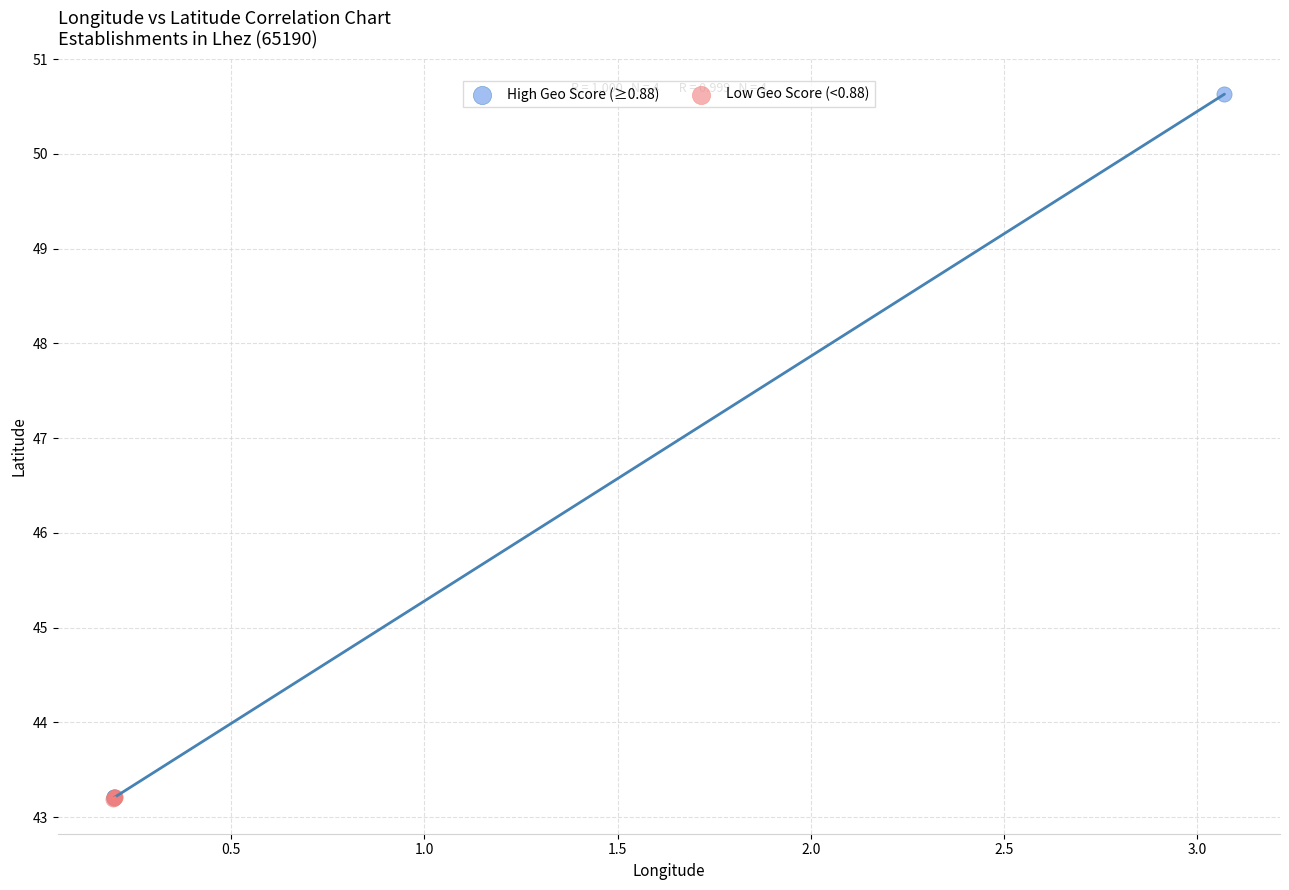

Which series has the widest spread of Y values?

High Geo Score (≥0.88)